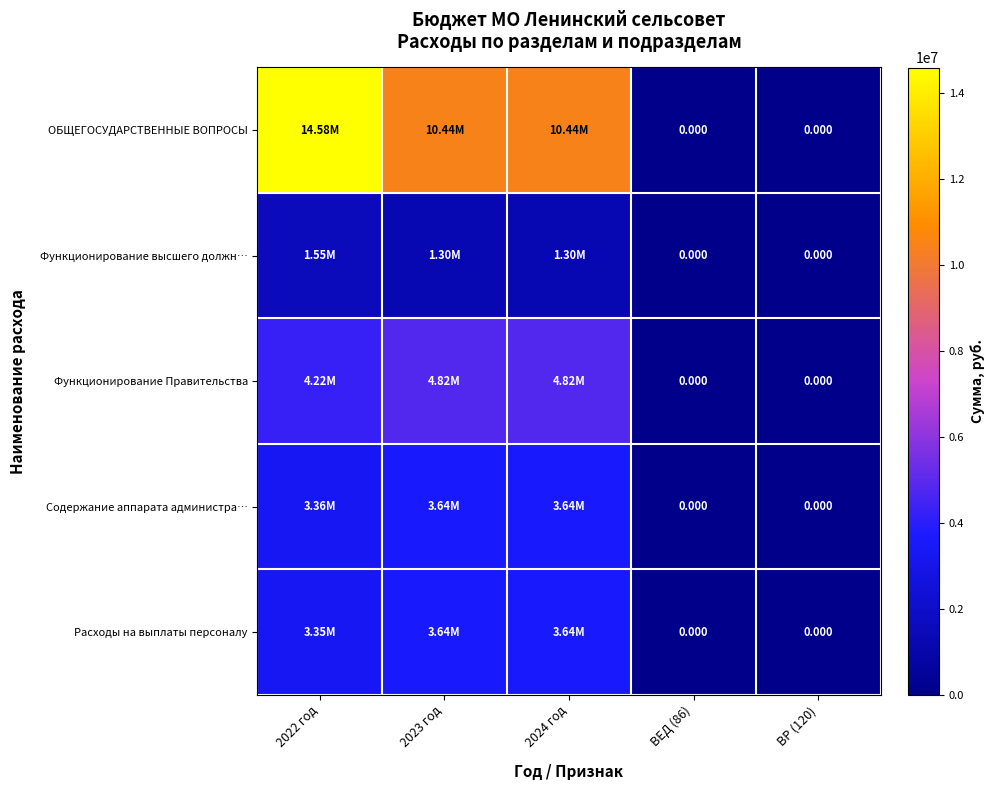

Rank the series at ВР (120) from highest to lowest value.

ОБЩЕГОСУДАРСТВЕННЫЕ ВОПРОСЫ, Функционирование высшего должн…, Функционирование Правительства, Содержание аппарата администра…, Расходы на выплаты персоналу